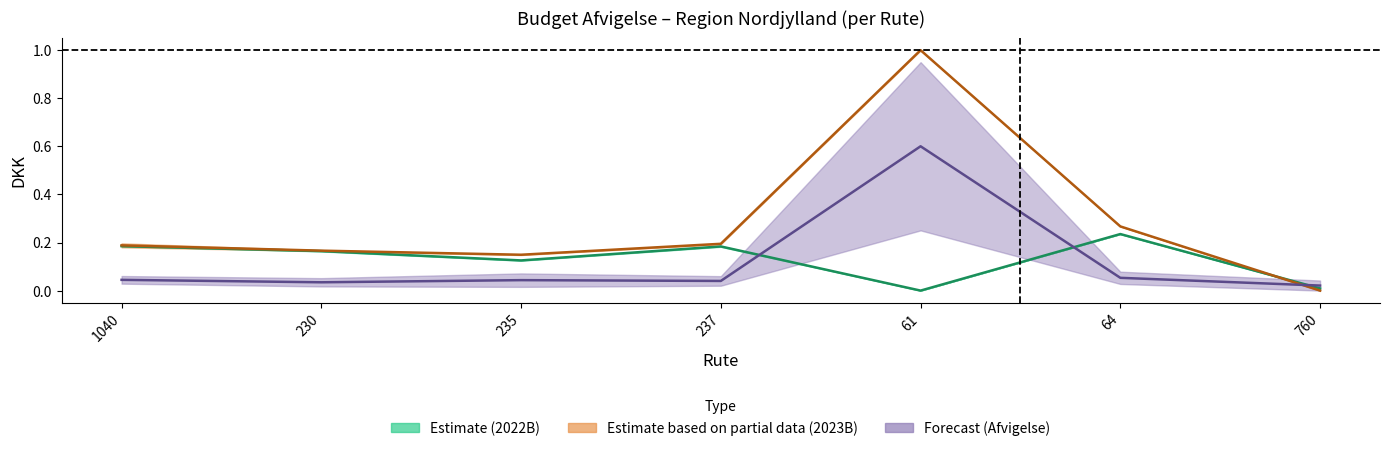

Between which two adjacent categories do Kørselsudgifter 2022B and Kørselsudgifter 2023B first intersect?

64 and 760